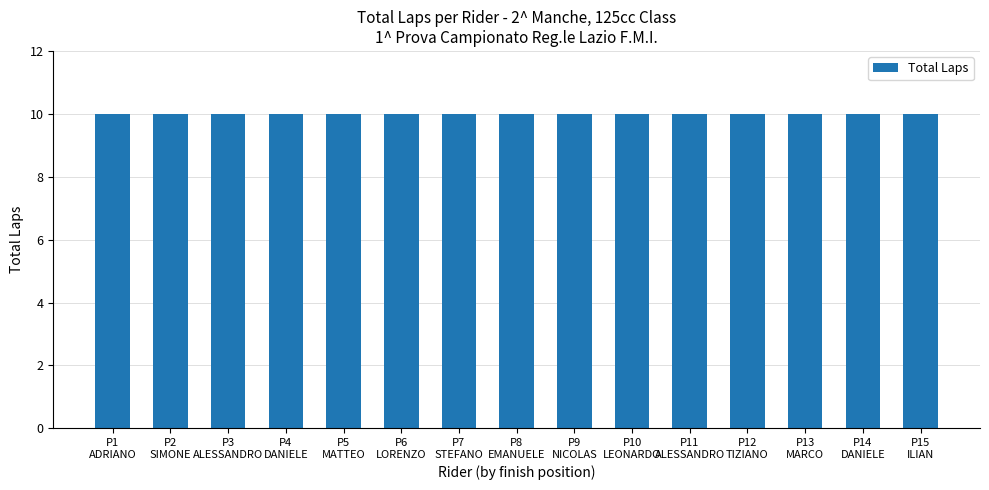

True or false: the data shows 7 at ILIAN BORGOGNI.

False